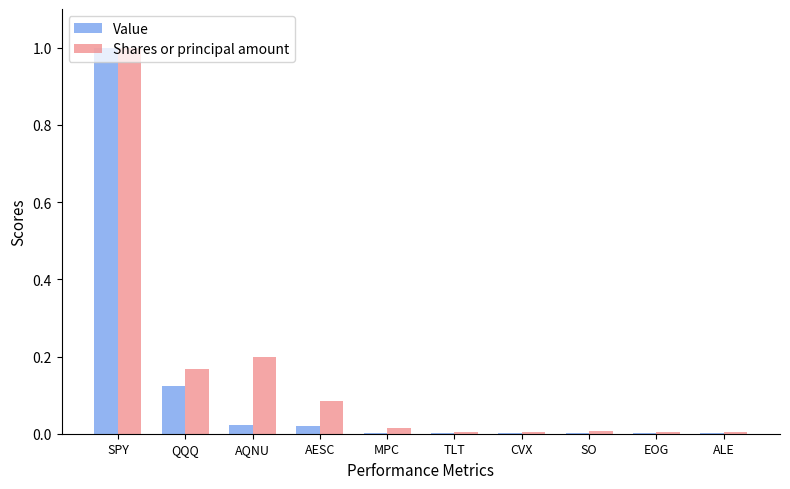

Which series changed the most between SPY and CVX?

Value